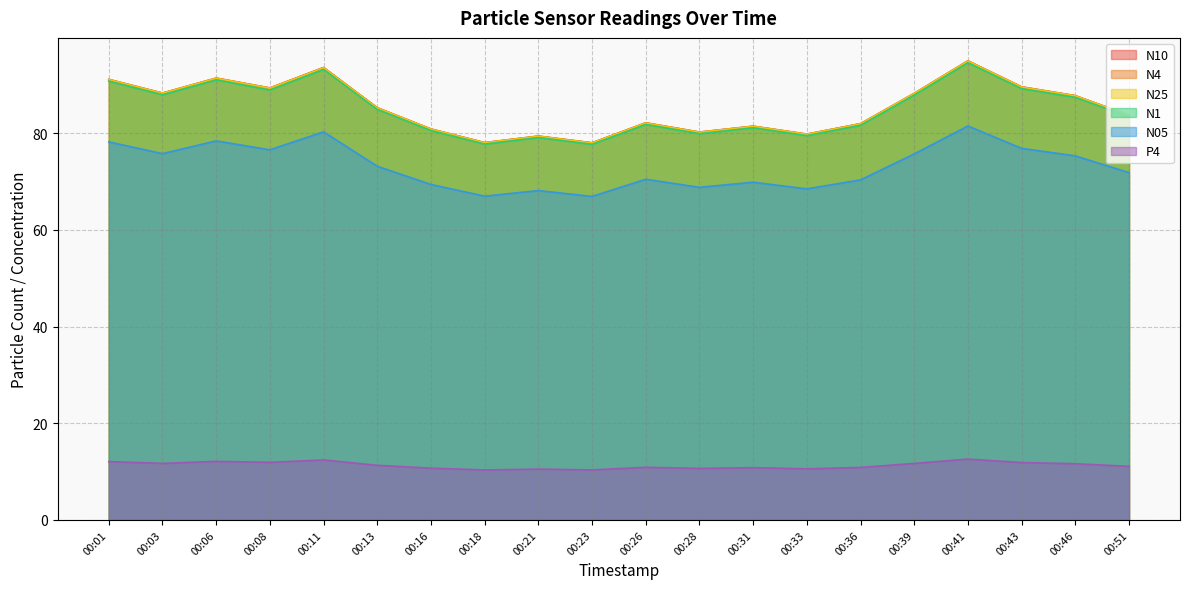

True or false: N05 and N25 cross at least once.

False